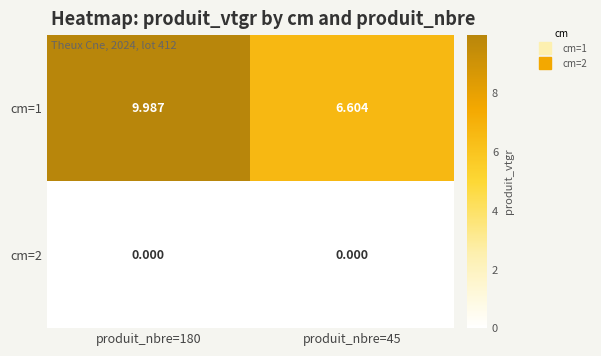

Is the value of cm=1 at produit_nbre=45 greater than the value of cm=2 at produit_nbre=45?

Yes